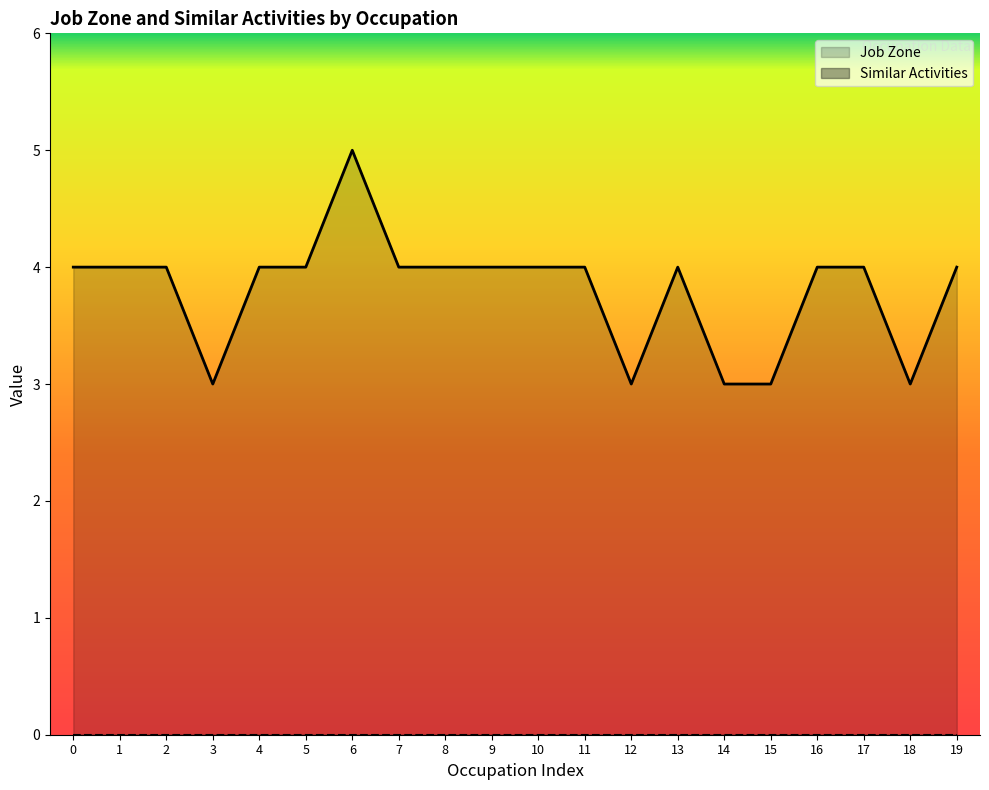

Between 3 and 19, which series saw the biggest shift?

Job Zone